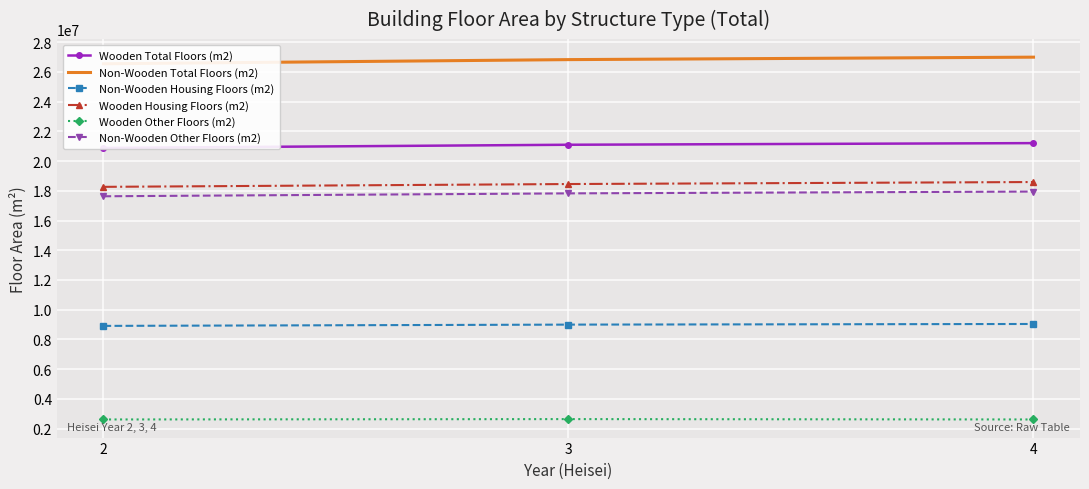

Reading left to right, extract all data points from this chart.

Wooden Total Floors (m2): 20883078	21097306	21206804
Non-Wooden Total Floors (m2): 26543538	26824399	26989373
Non-Wooden Housing Floors (m2): 8912217	8997972	9040918
Wooden Housing Floors (m2): 18265525	18454770	18589340
Wooden Other Floors (m2): 2617553	2642536	2617464
Non-Wooden Other Floors (m2): 17631321	17826427	17948455